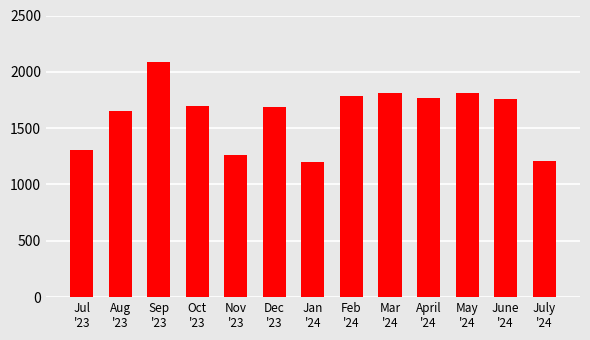

How many categories are shown in the chart?

13